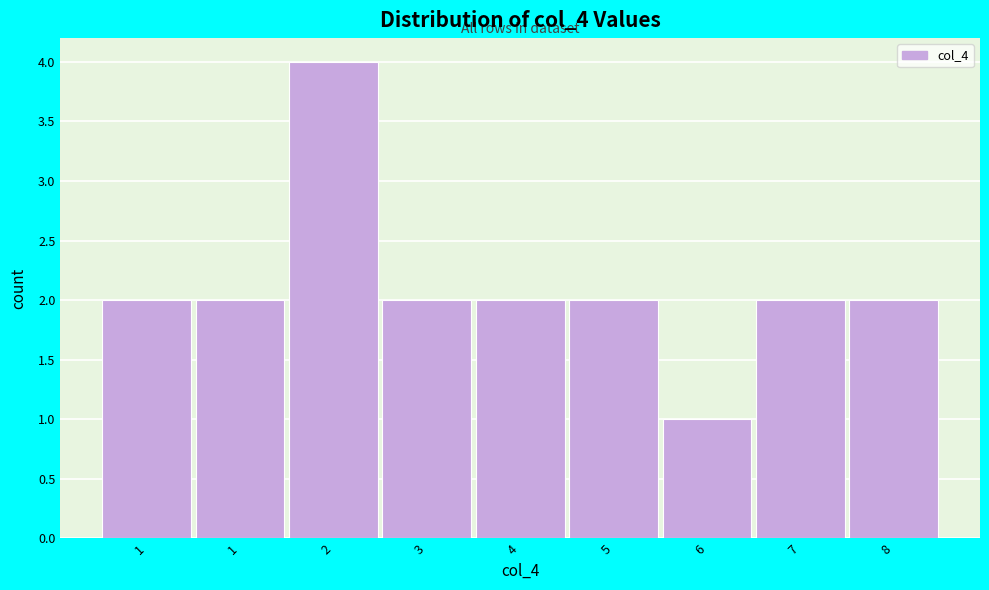

Count the number of categories in the chart.

9